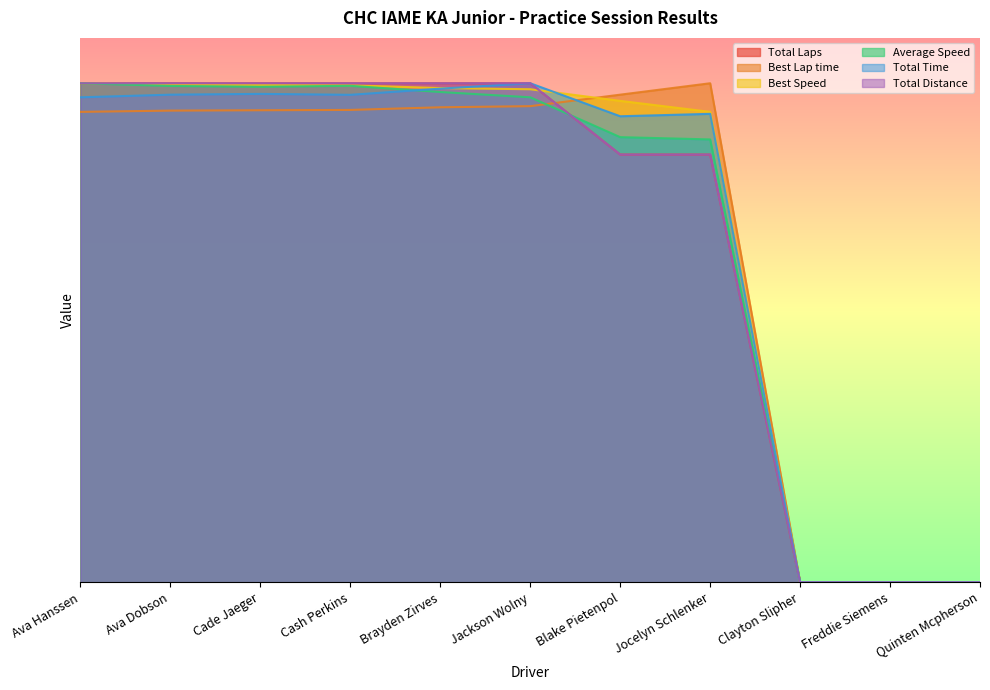

At how many categories does at least one series exceed 14?

8